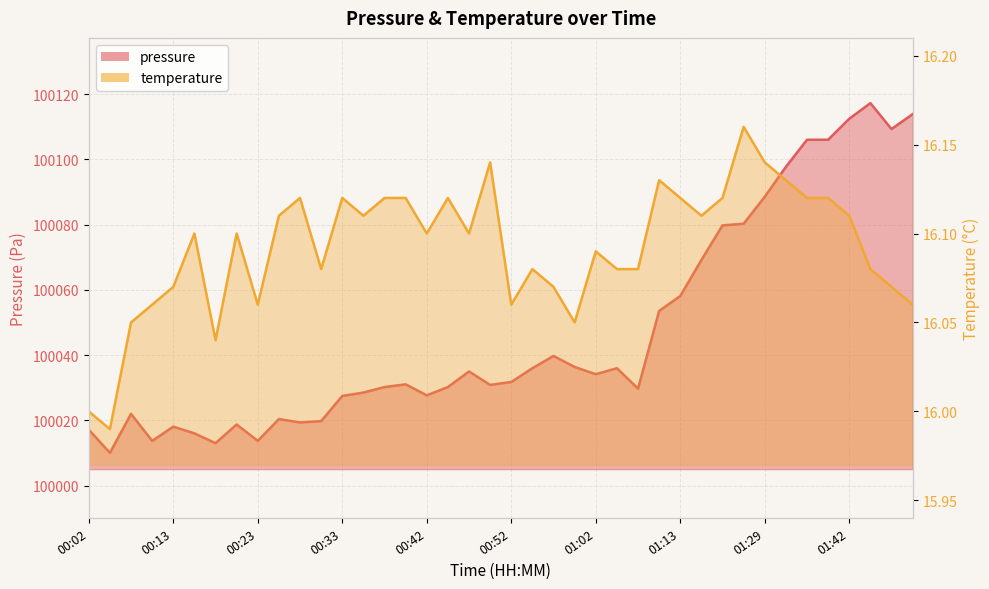

Does the chart display data point markers on the line(s)?

No